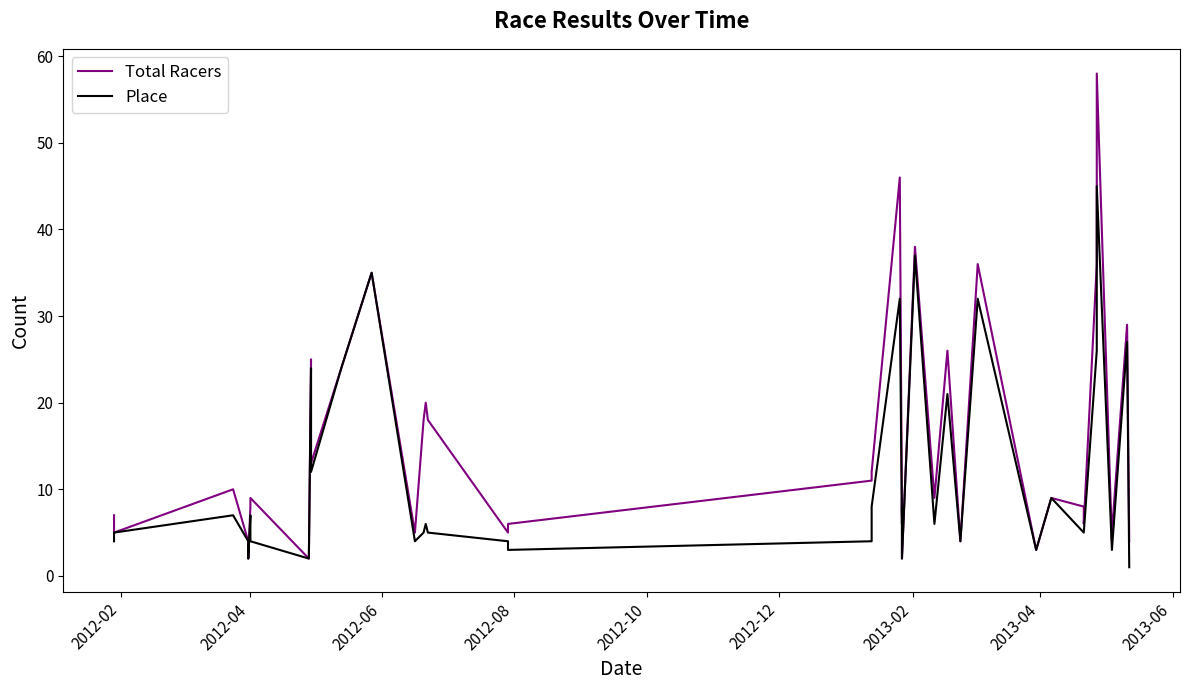

What is the average value of the Place series?

11